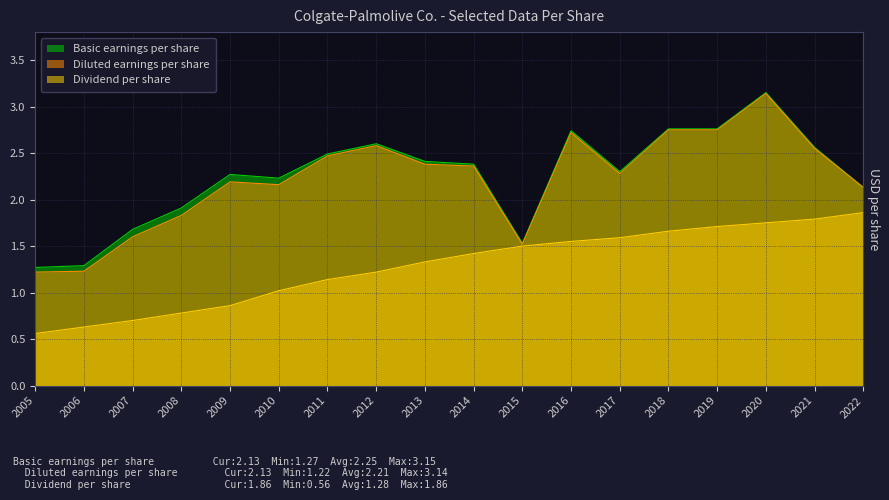

True or false: Dividend per share and Basic earnings per share cross at least once.

False